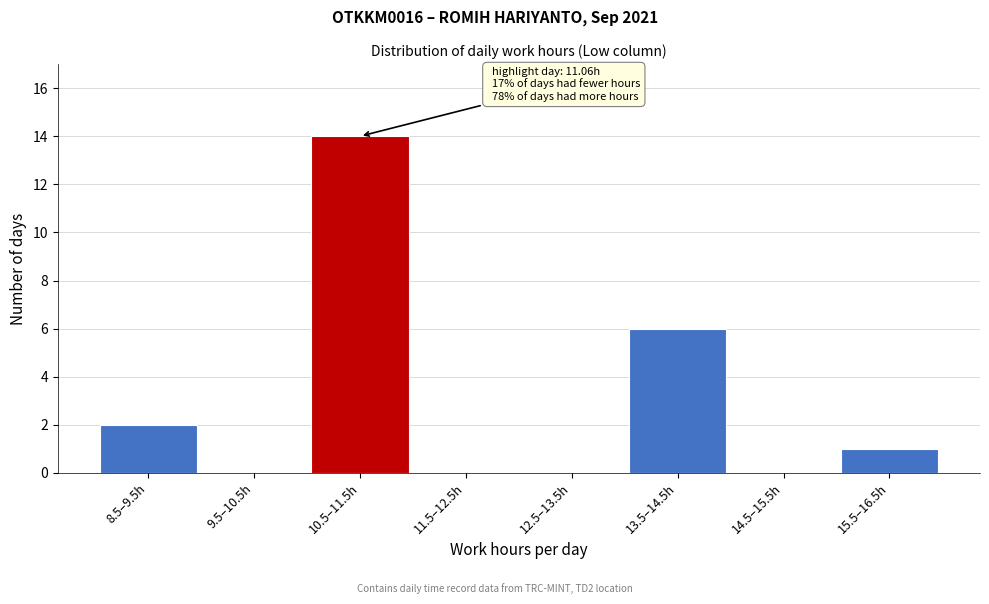

Reading left to right, what are all the values shown in this chart?

8.5–9.5h=2	9.5–10.5h=0	10.5–11.5h=14	11.5–12.5h=0	12.5–13.5h=0	13.5–14.5h=6	14.5–15.5h=0	15.5–16.5h=1